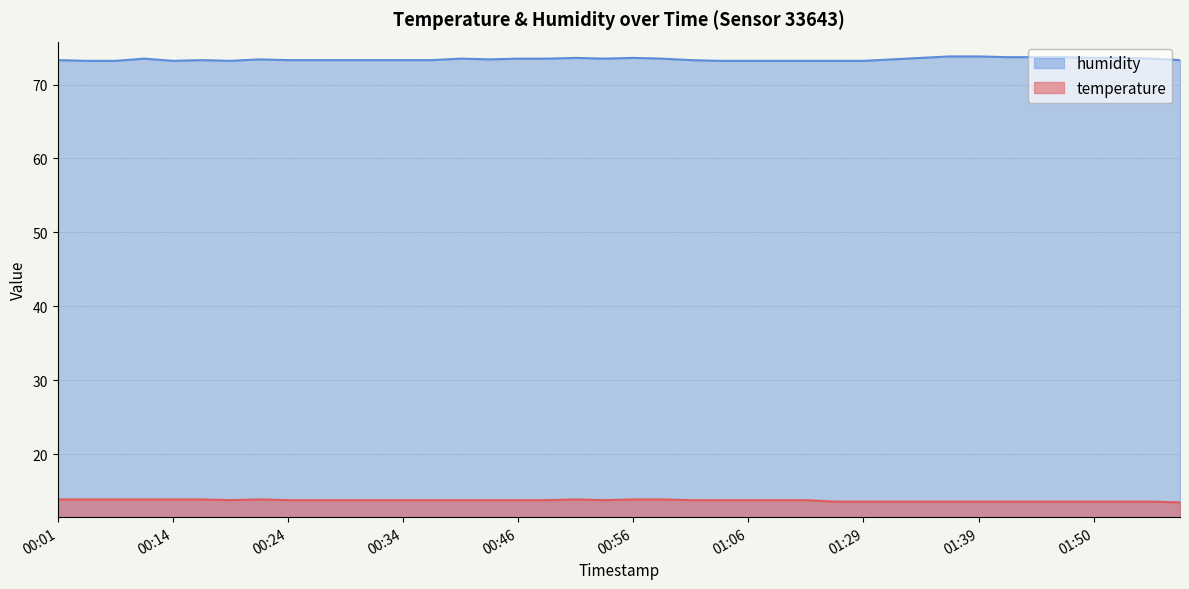

Read the temperature value at 00:17.

13.9